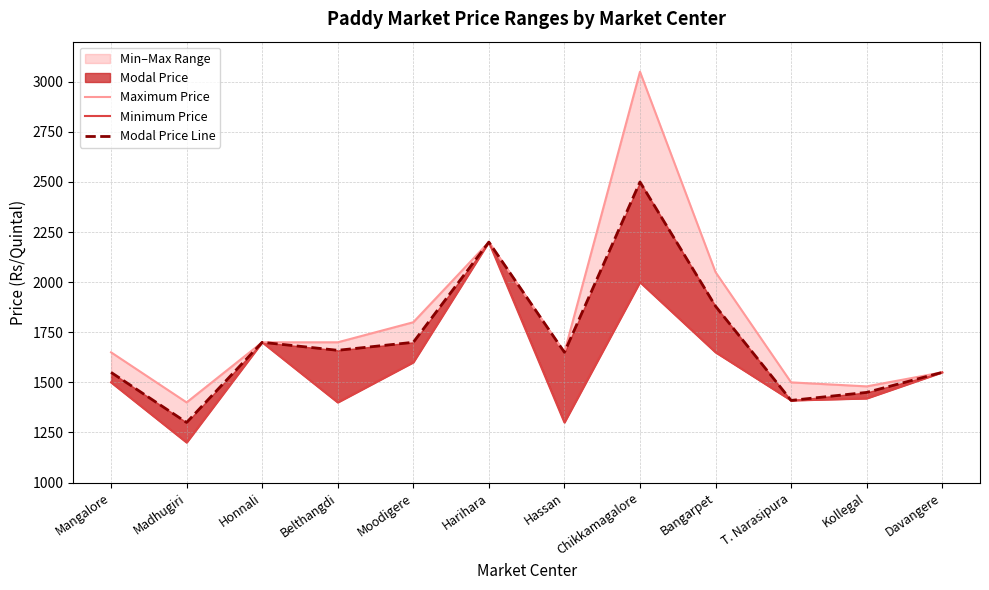

In Maximum Price, how many points are higher than both neighbors (excluding endpoints)?

2